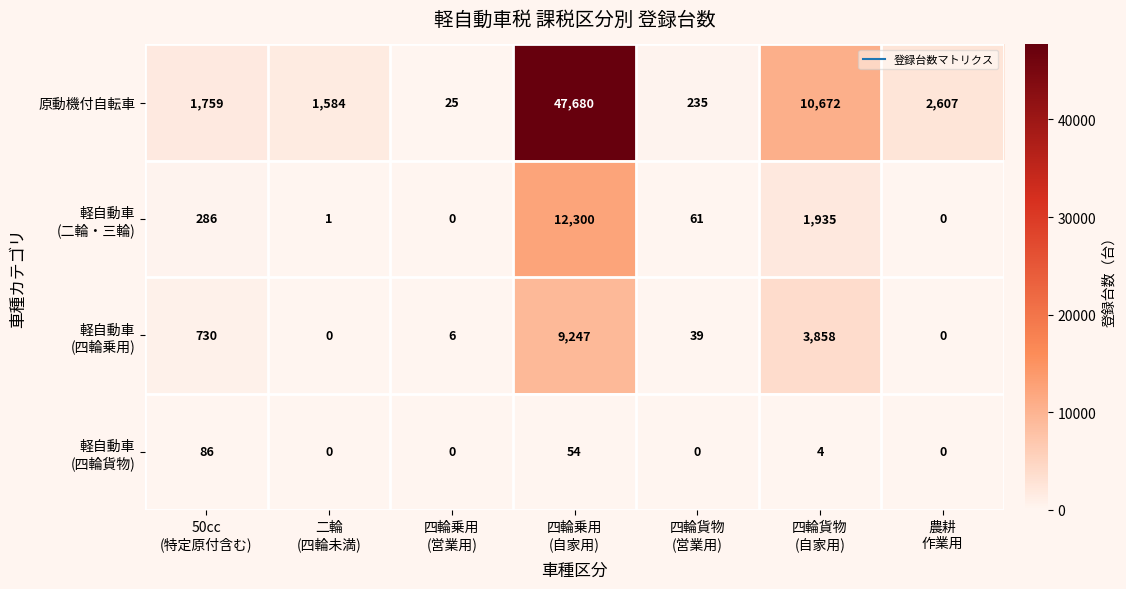

Which series has the largest total across all categories?

原動機付自転車